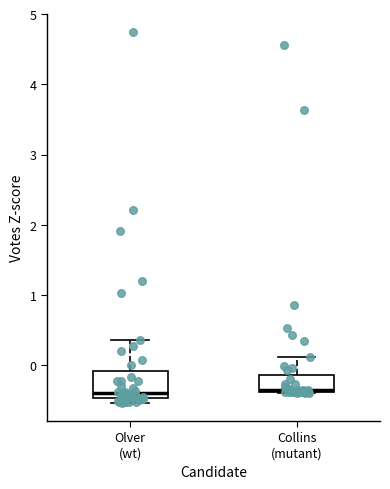

Reading left to right, read every box against the y-axis: the position of its median line, the range the box covers, and the ends of its whiskers. The values are not printed on the chart, so give them approximately, as read against the axis.

Olver (wt): median -0.4, box -0.5 to -0.1, whiskers -0.5 (just below the box's lower edge) to 0.4
Collins (mutant): median -0.4 (drawn on the box's lower edge), box -0.4 to -0.1, whiskers -0.4 to 0.1